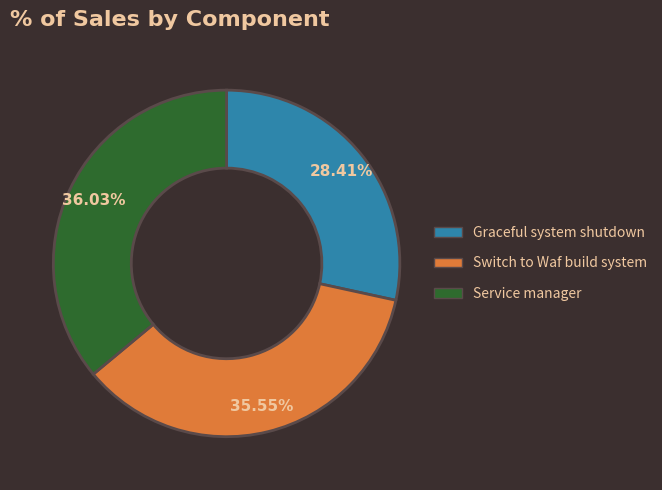

To the nearest percent, what is the difference between the largest and smallest slice percentages?

8%